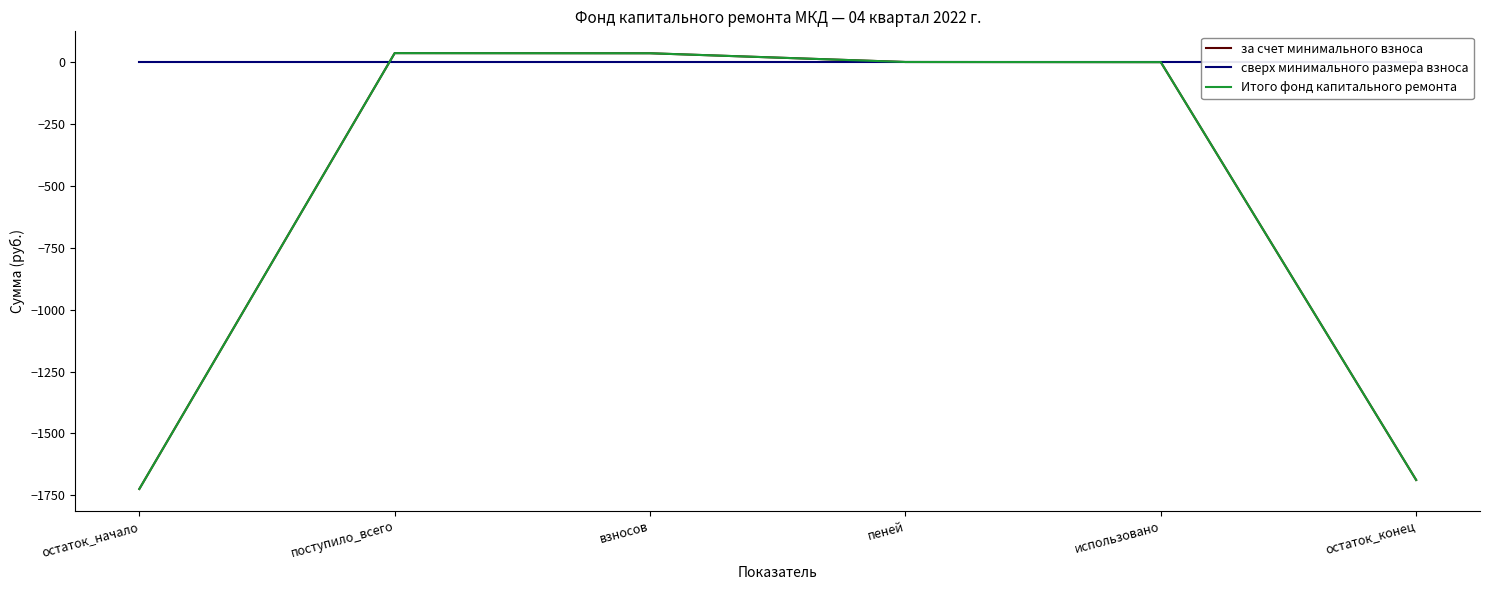

Is it true that за счет минимального взноса equals 21.0 at взносов?

False